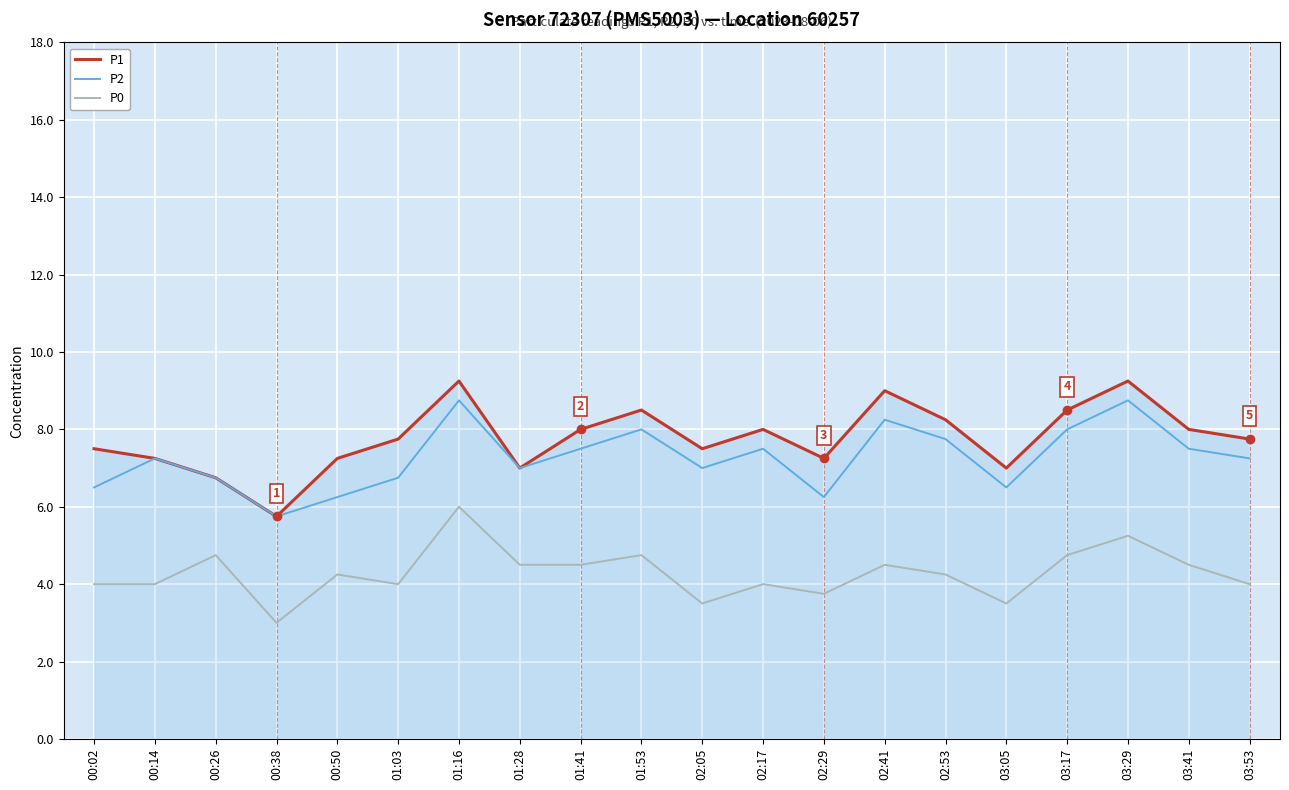

Which category has the lowest value in the P2 series?

00:38